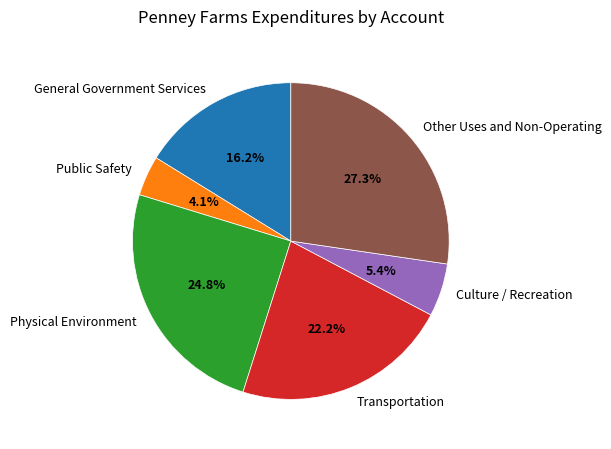

To the nearest percent, what is the difference between the largest and smallest slice percentages?

23%